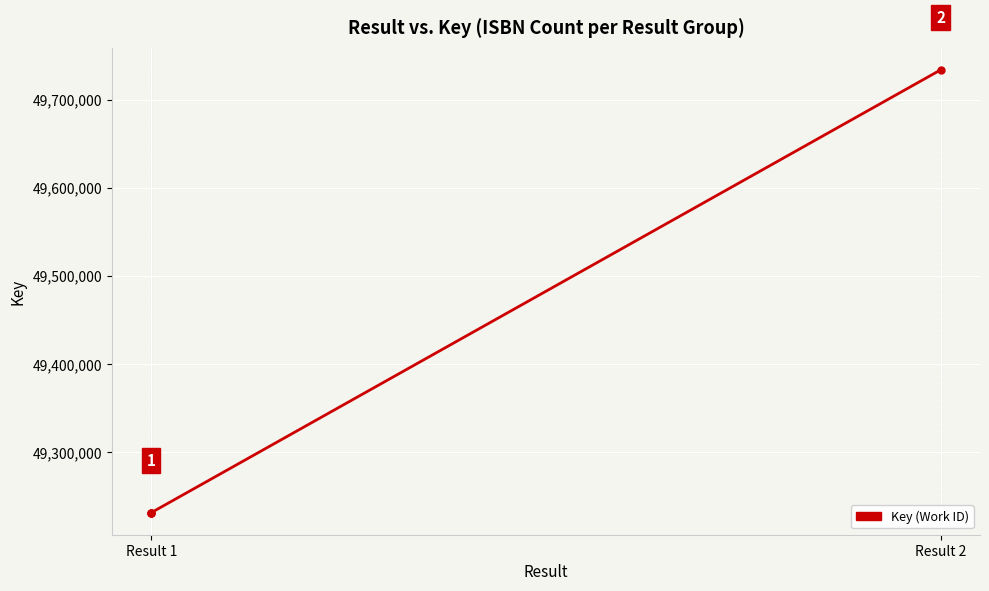

Is this an area chart (filled region under the line)?

No